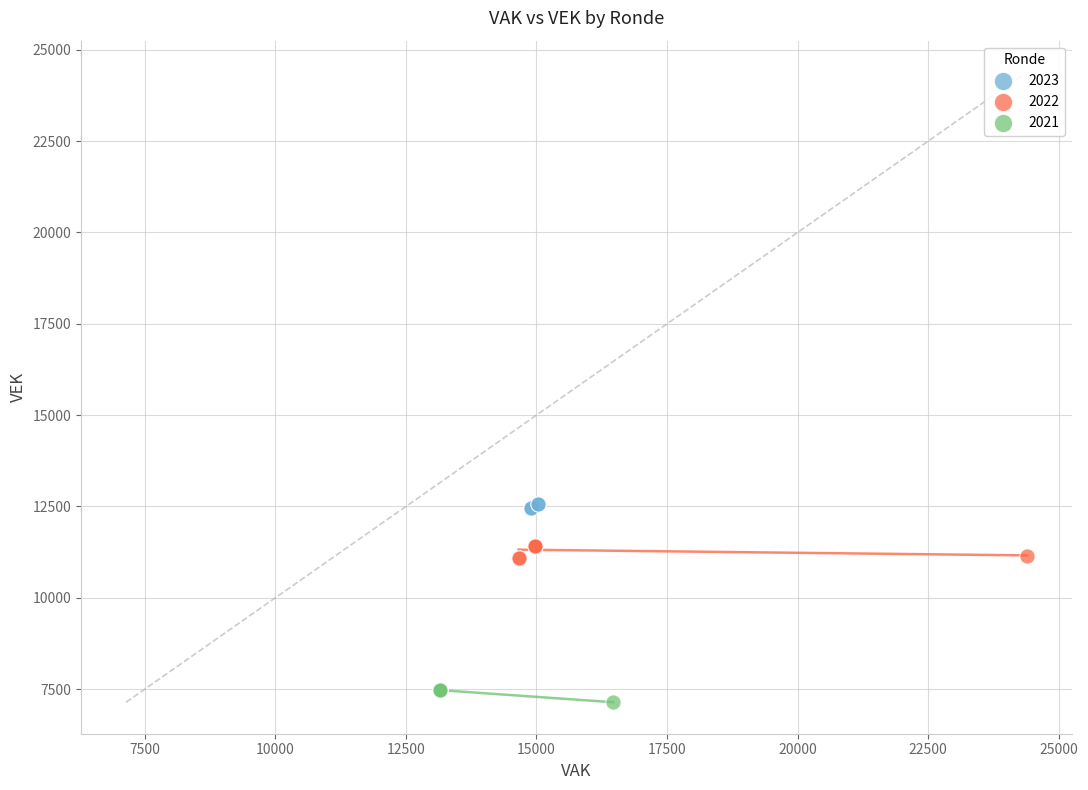

Which series contains the highest Y value?

2023